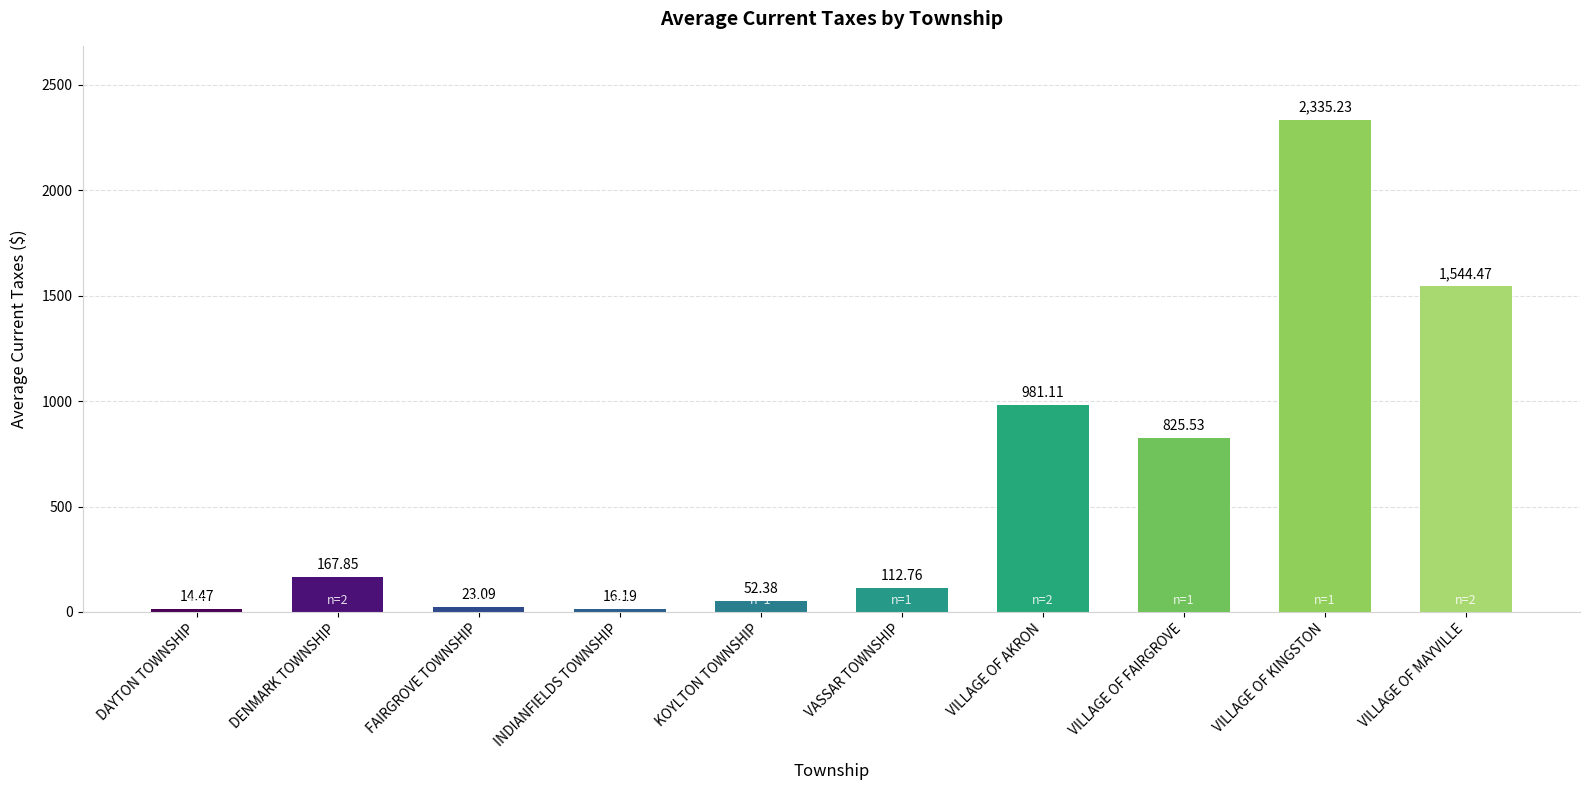

Where does the data first go above 167?

DENMARK TOWNSHIP